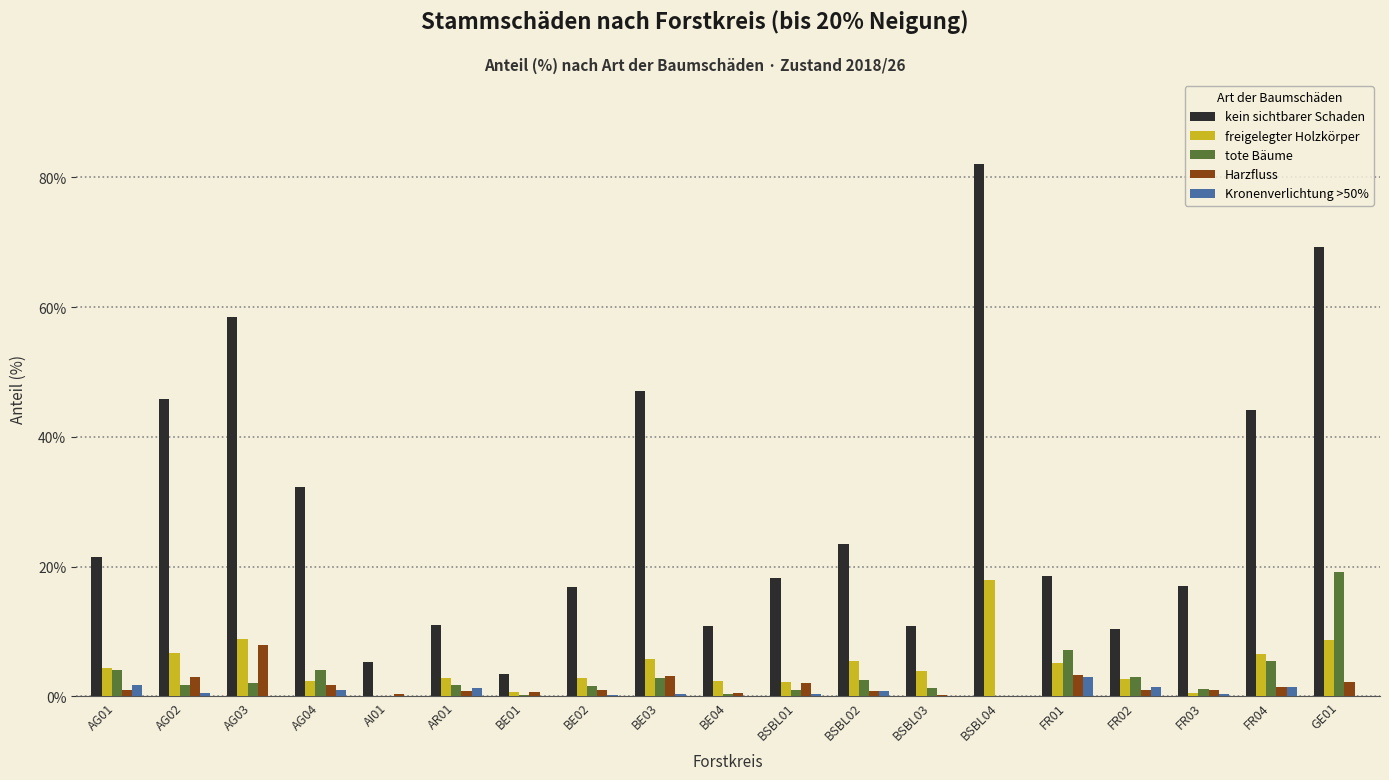

What is the maximum value shown in the chart?

82.1